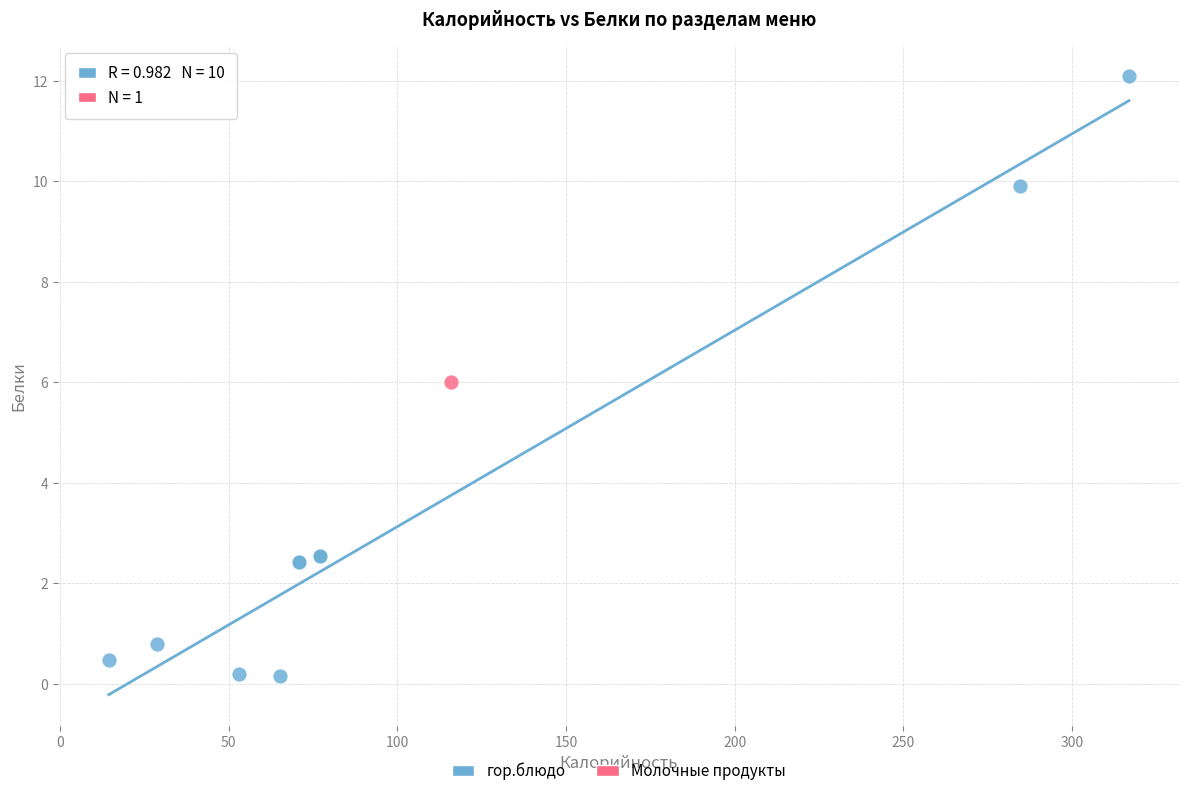

What are all the series names shown in the legend?

гор.блюдо, Молочные продукты